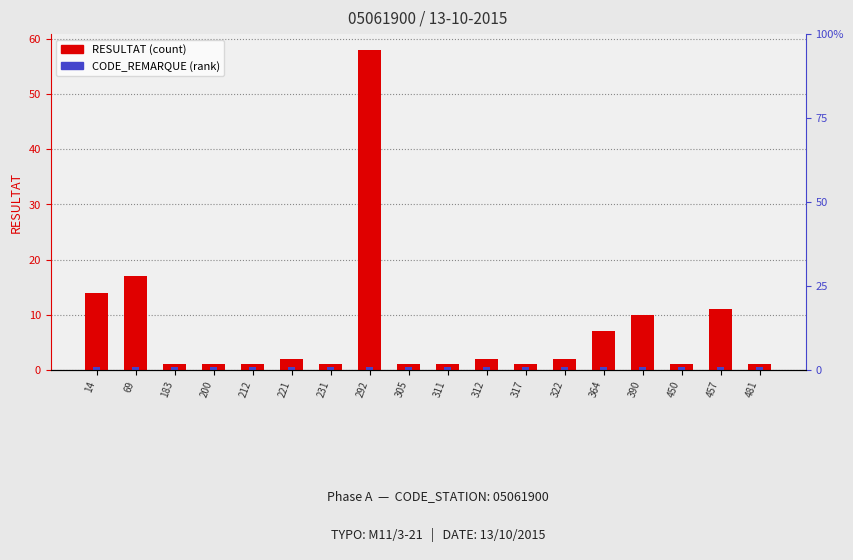

At which category is the sum across all series the highest?

292